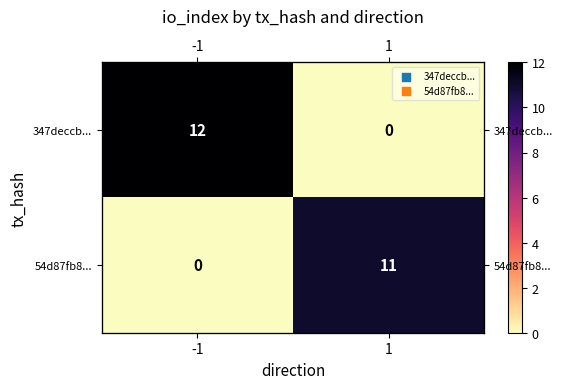

What is the average value of the 347deccb... series?

6